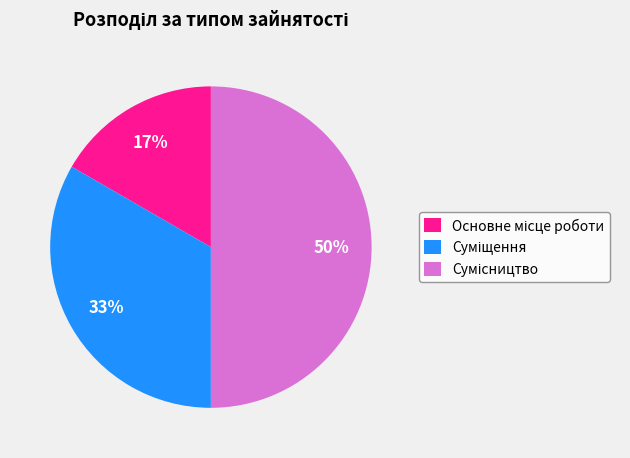

To the nearest percent, what is the difference between the largest and smallest slice percentages?

33%